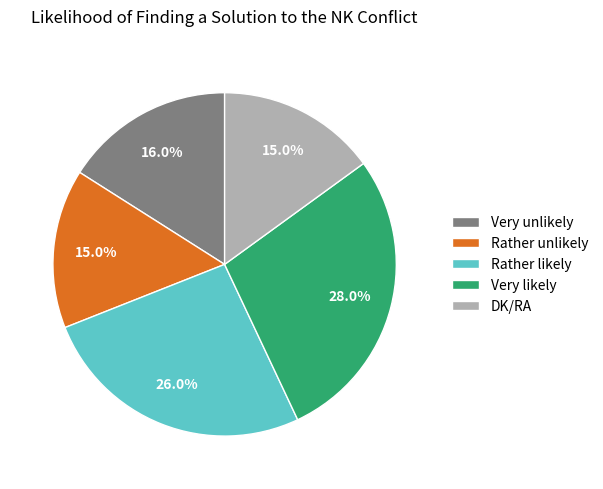

Is the sum of Rather likely and Very likely greater than half?

Yes